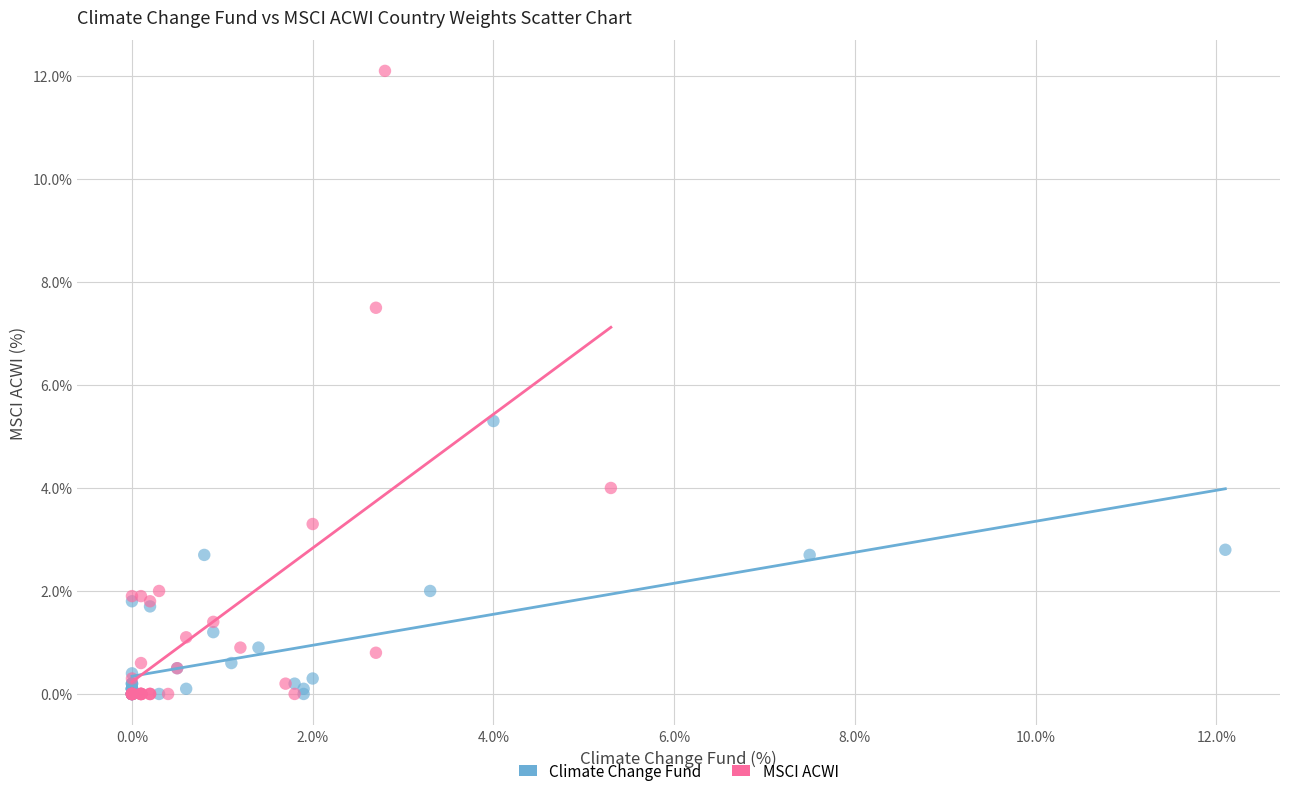

Which series has the widest spread of Y values?

MSCI ACWI